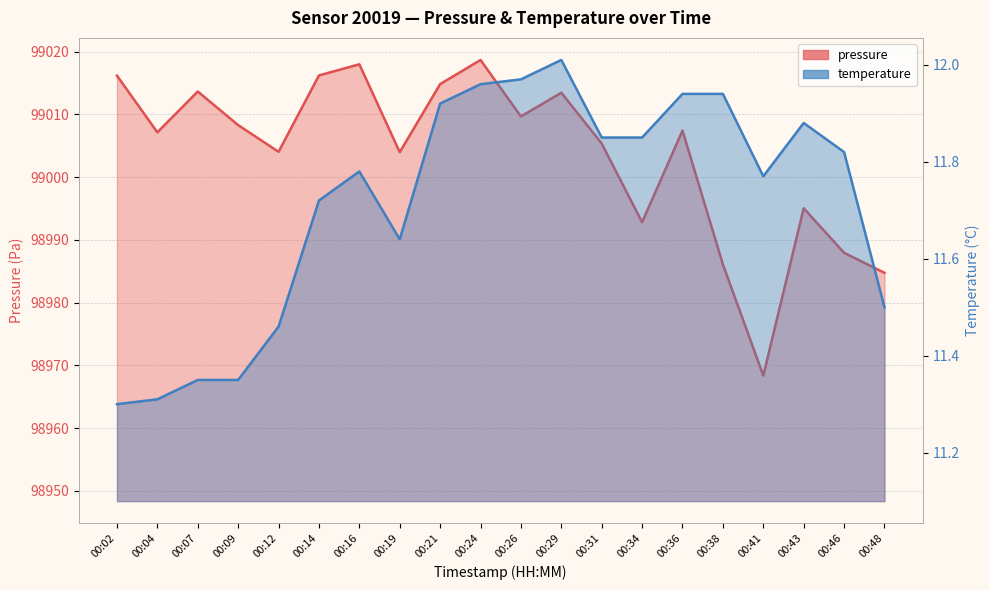

True or false: pressure and temperature intersect in this chart.

False